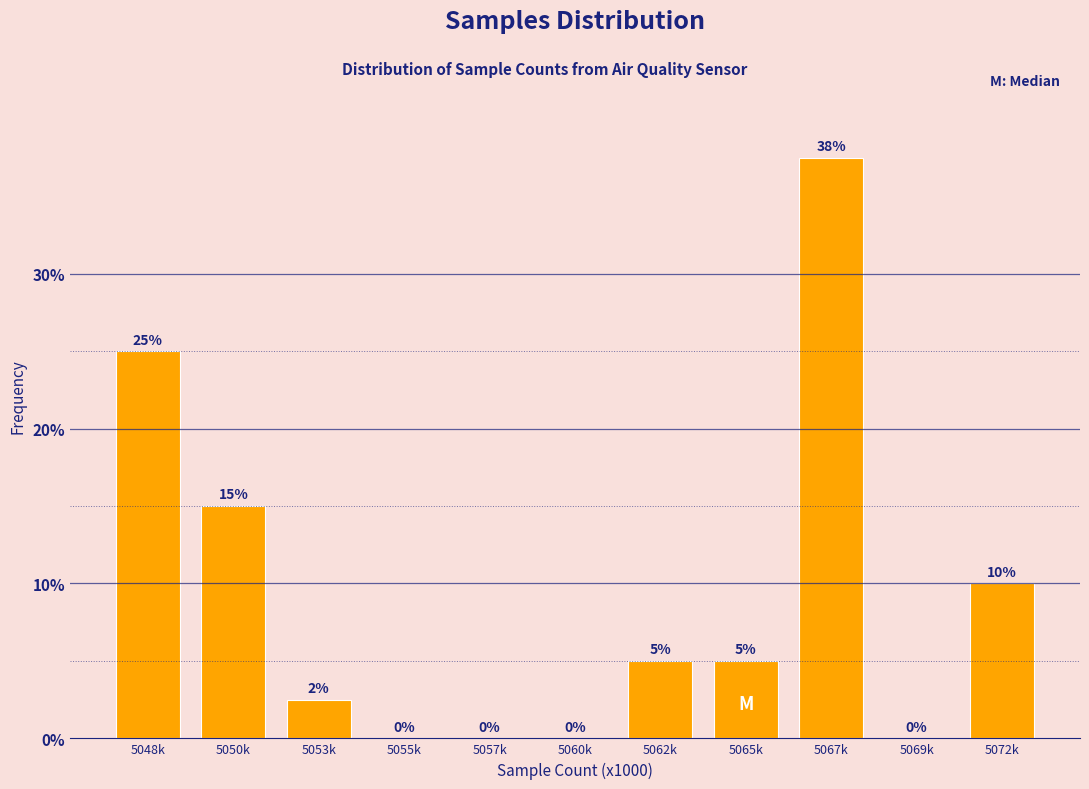

What is the sum of all values?

100.0